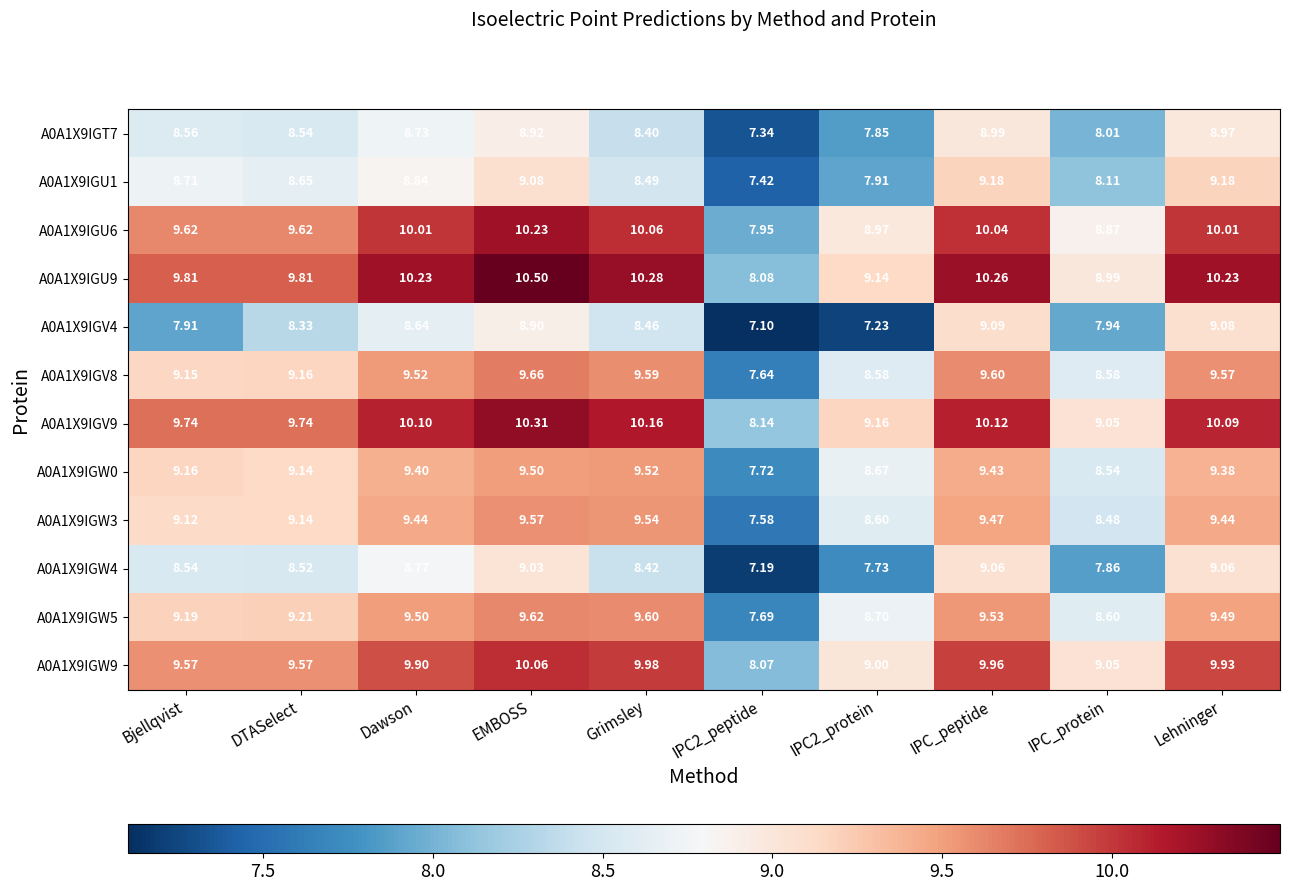

At which label is A0A1X9IGV9 closest to 9?

IPC_protein